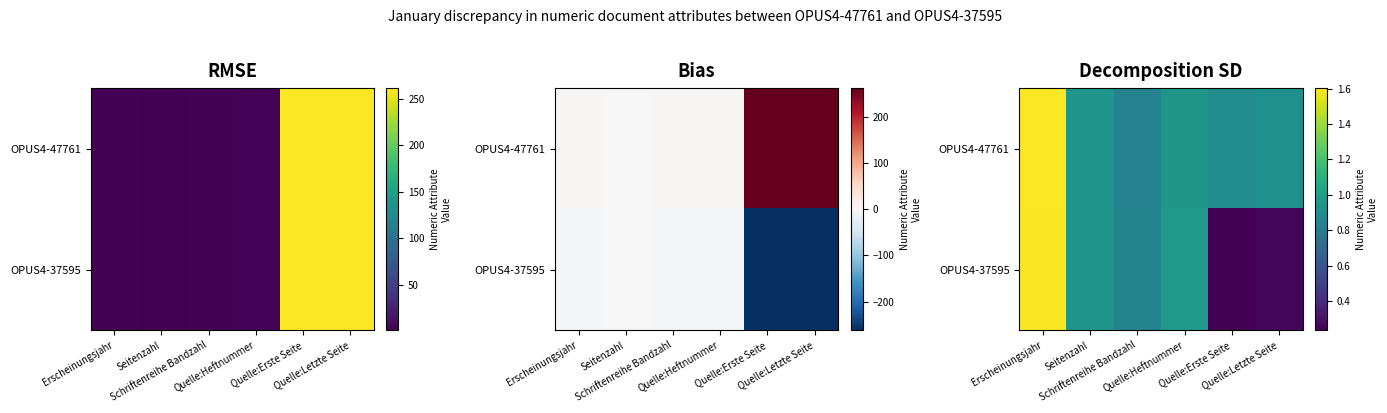

What is the difference between the highest and lowest values at Quelle:Erste Seite?

0.7